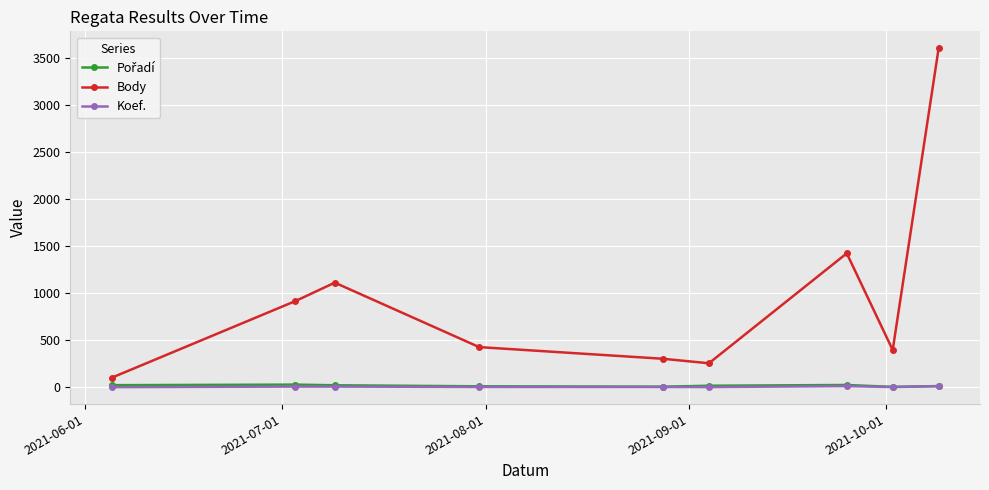

What is the sum of all Body values?

8544